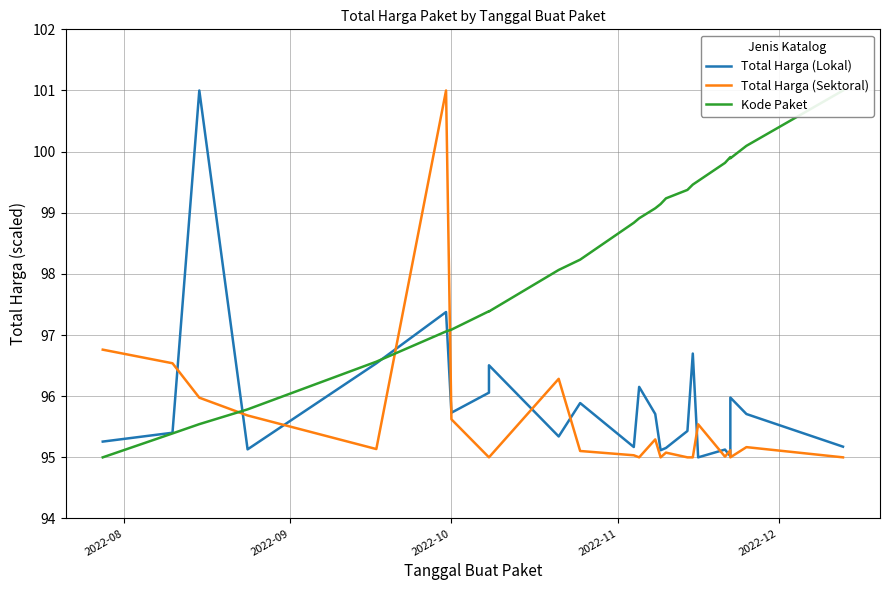

Reading right to left, transcribe all the data shown in this chart.

Total Harga (Lokal): 95.2	95.7	96.0	95.0	95.1	95.0	96.7	95.4	95.2	95.1	95.7	96.2	95.2	95.9	95.3	96.5	96.1	95.7	97.4	96.5	95.1	101.0	95.4	95.3
Total Harga (Sektoral): 95.0	95.2	95.0	95.1	95.0	95.5	95.0	95.0	95.1	95.0	95.3	95.0	95.0	95.1	96.3	95.0	95.0	95.6	101.0	95.1	95.7	96.0	96.5	96.8
Kode Paket: 101.0	100.1	99.9	99.9	99.8	99.5	99.5	99.4	99.2	99.1	99.1	98.9	98.8	98.2	98.1	97.4	97.4	97.1	97.1	96.6	95.8	95.5	95.4	95.0